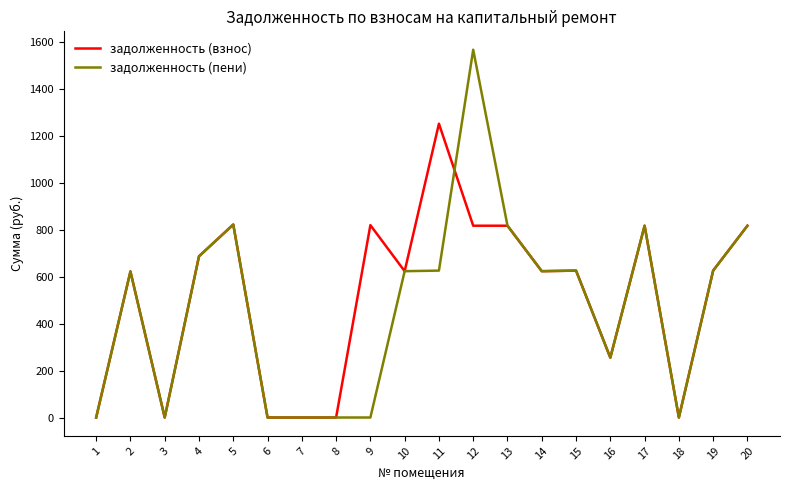

Count the number of data series in this chart.

2